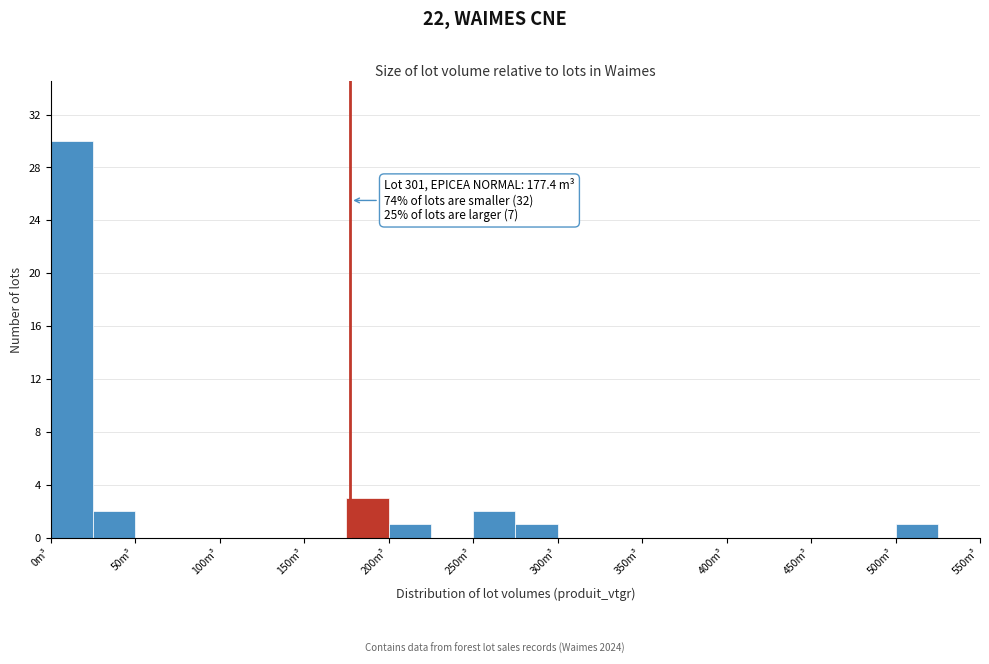

Which range on the x-axis has the tallest bar?

0 to 25